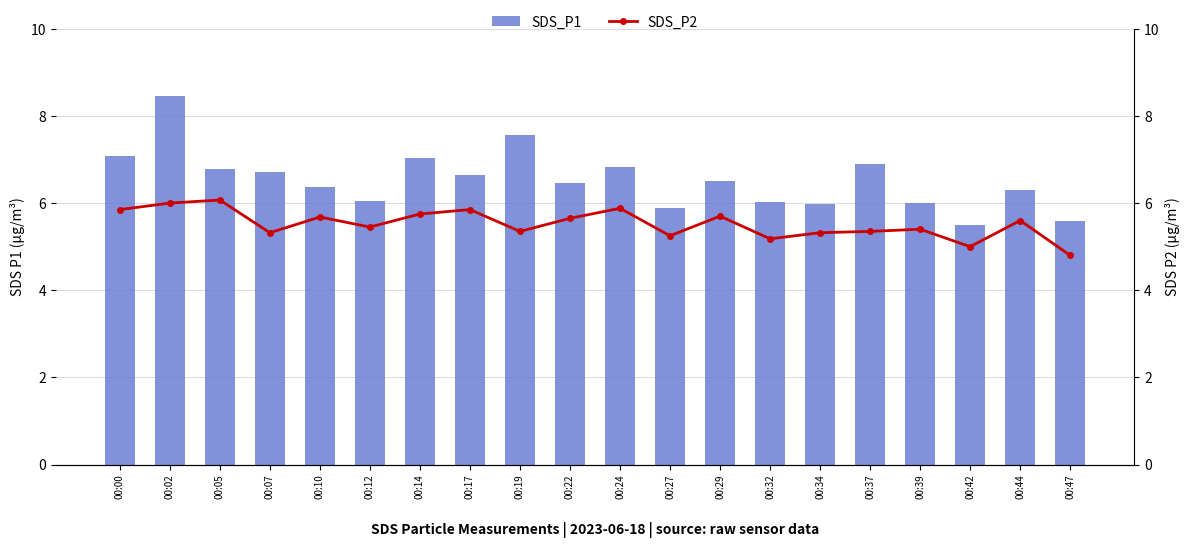

Reading left to right, extract all data points from this chart.

SDS_P1: 00:00=7.1	00:02=8.4	00:05=6.8	00:07=6.7	00:10=6.4	00:12=6.0	00:14=7.0	00:17=6.7	00:19=7.6	00:22=6.5	00:24=6.8	00:27=5.9	00:29=6.5	00:32=6.0	00:34=6.0	00:37=6.9	00:39=6.0	00:42=5.5	00:44=6.3	00:47=5.6
SDS_P2: 00:00=5.8	00:02=6.0	00:05=6.1	00:07=5.3	00:10=5.7	00:12=5.5	00:14=5.8	00:17=5.8	00:19=5.3	00:22=5.7	00:24=5.9	00:27=5.2	00:29=5.7	00:32=5.2	00:34=5.3	00:37=5.3	00:39=5.4	00:42=5.0	00:44=5.6	00:47=4.8